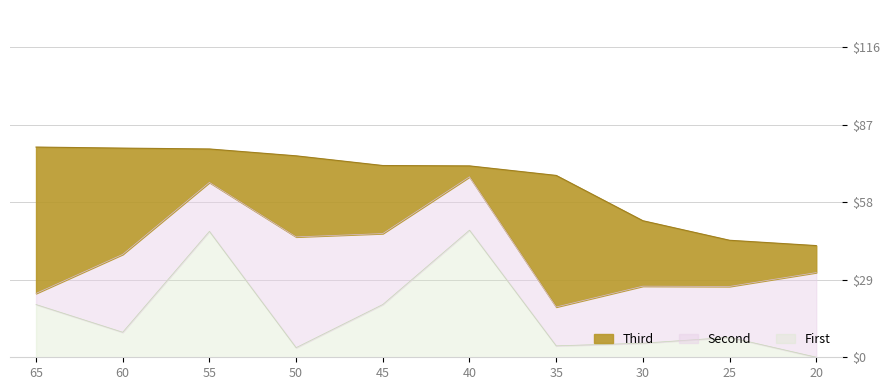

Which category has the lowest value in the First series?

20